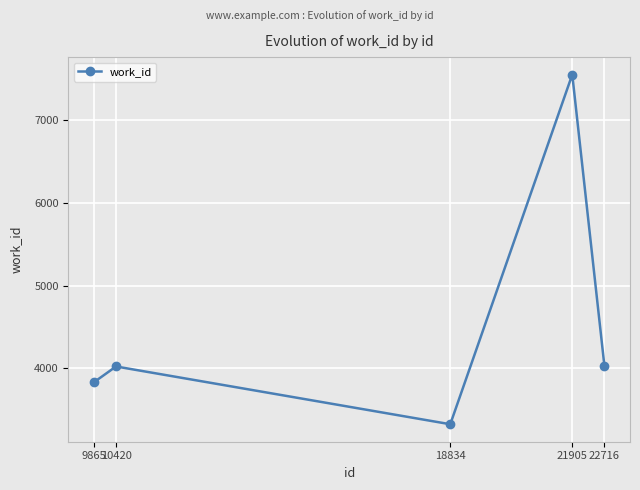

Count the number of data series in this chart.

1